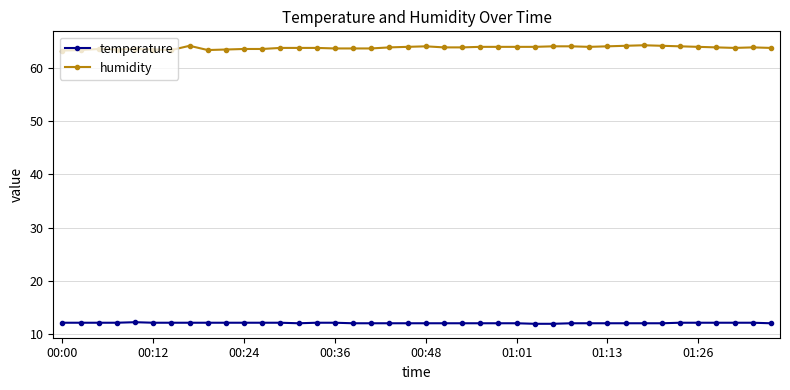

True or false: humidity and temperature intersect in this chart.

False